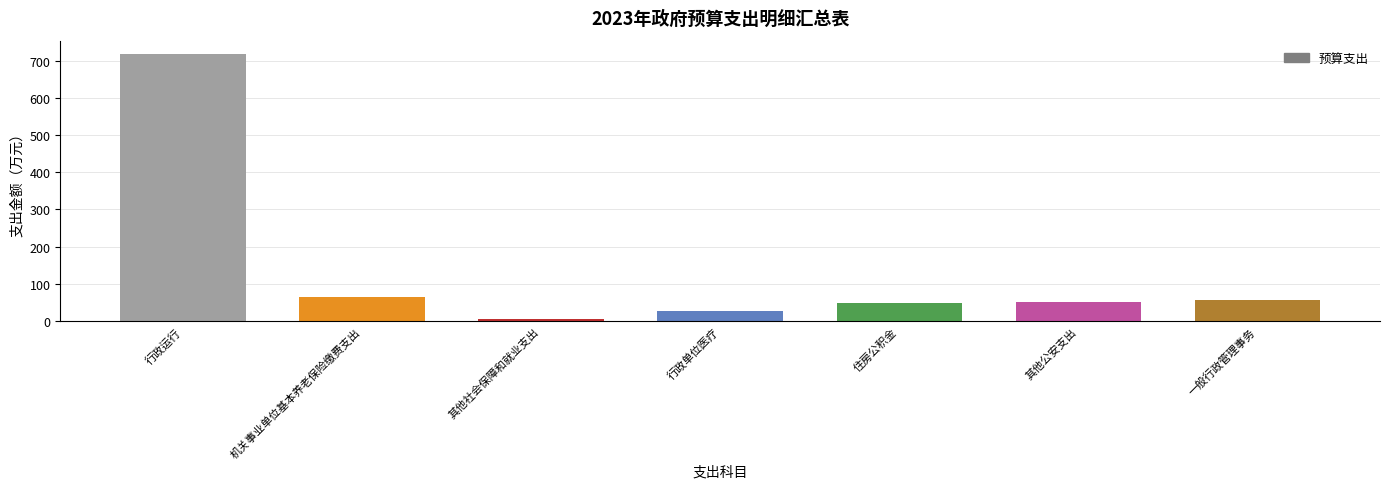

The chart shows a value of 50.0 at 其他公安支出. True or false?

True